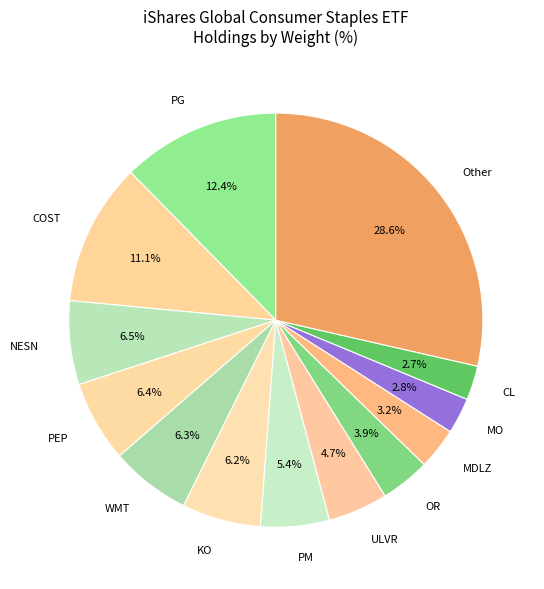

Does any single category account for the majority?

No